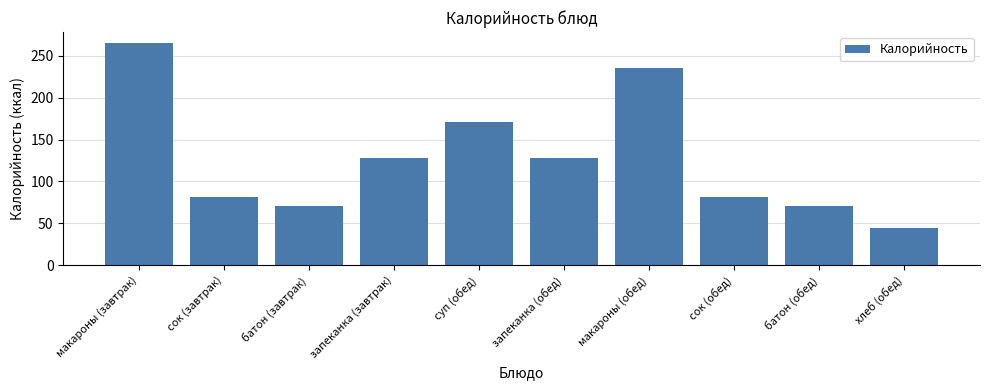

Reading left to right, what are all the values shown in this chart?

макароны (завтрак)=265	сок (завтрак)=81	батон (завтрак)=71	запеканка (завтрак)=128	суп (обед)=171	запеканка (обед)=128	макароны (обед)=235	сок (обед)=81	батон (обед)=71	хлеб (обед)=44